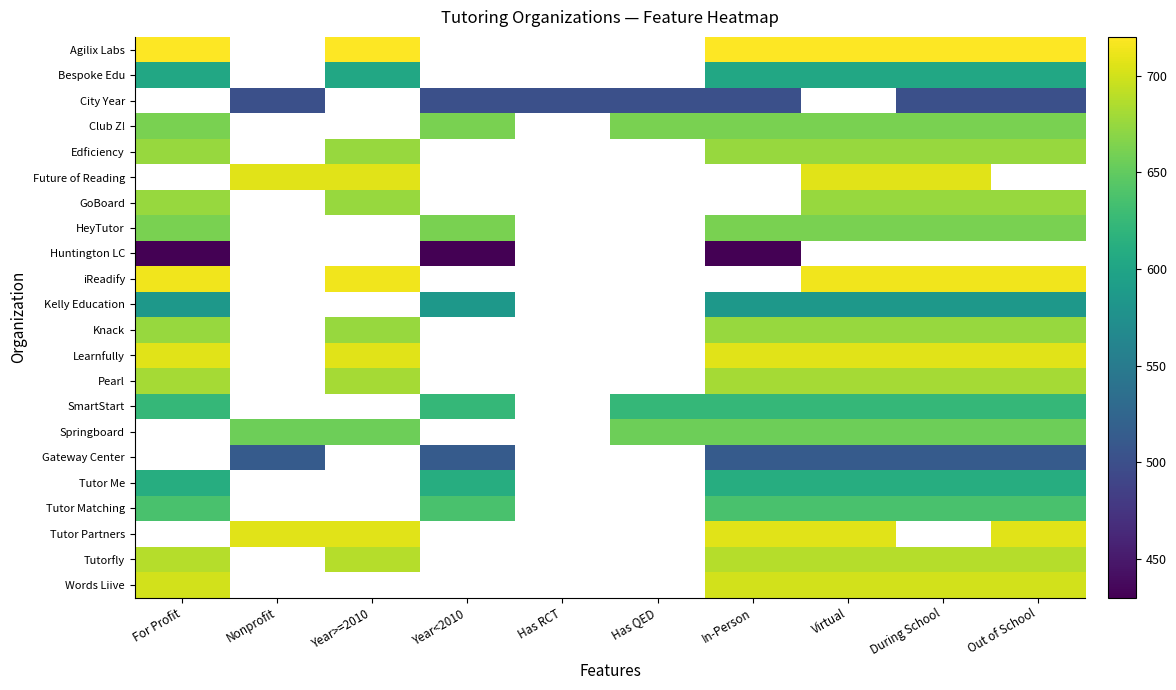

What is the minimum value shown in the chart?

430.0